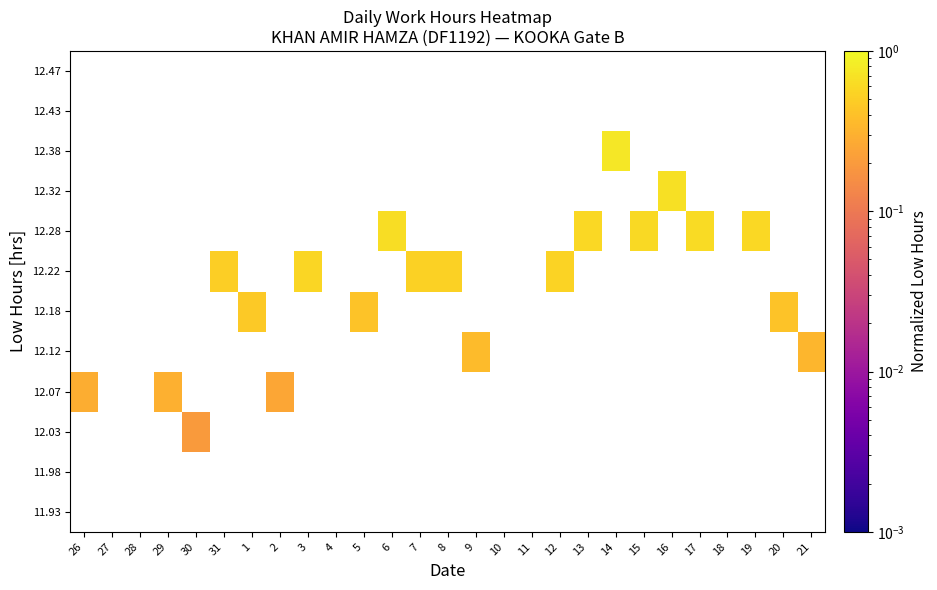

Is the value of 11.93 at 13 greater than the value of 12.03 at 6?

No